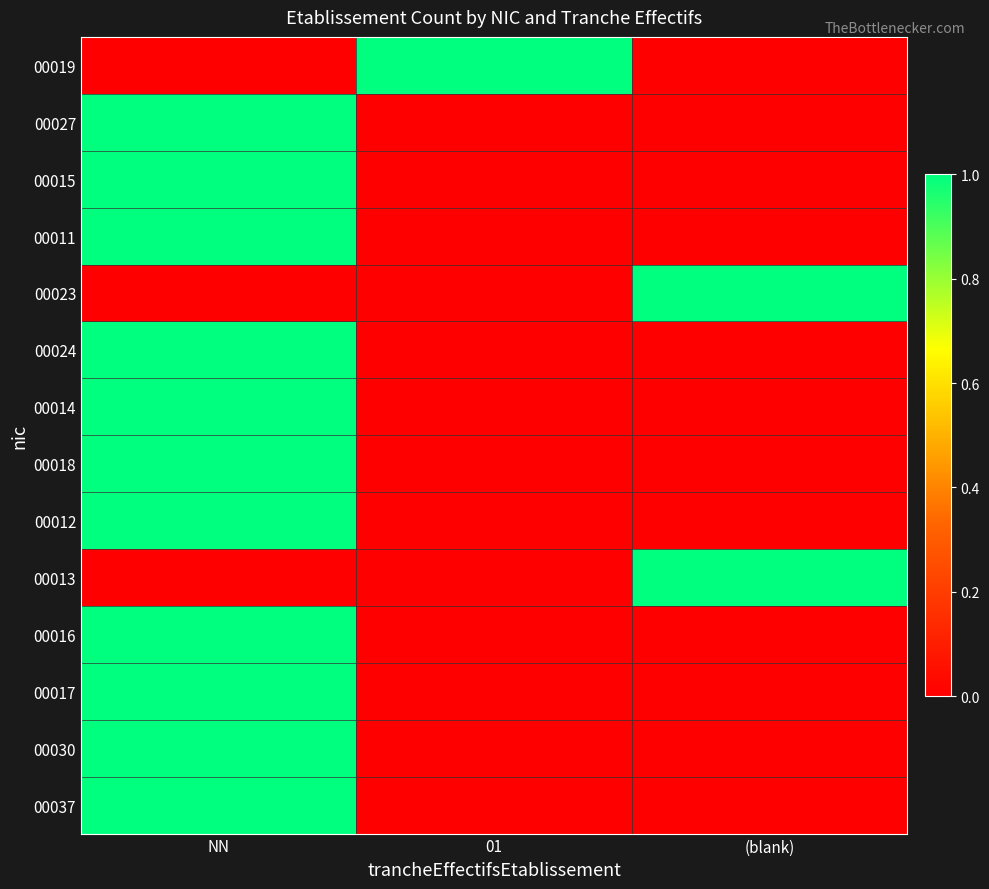

Which series changed the most between 01 and (blank)?

00019